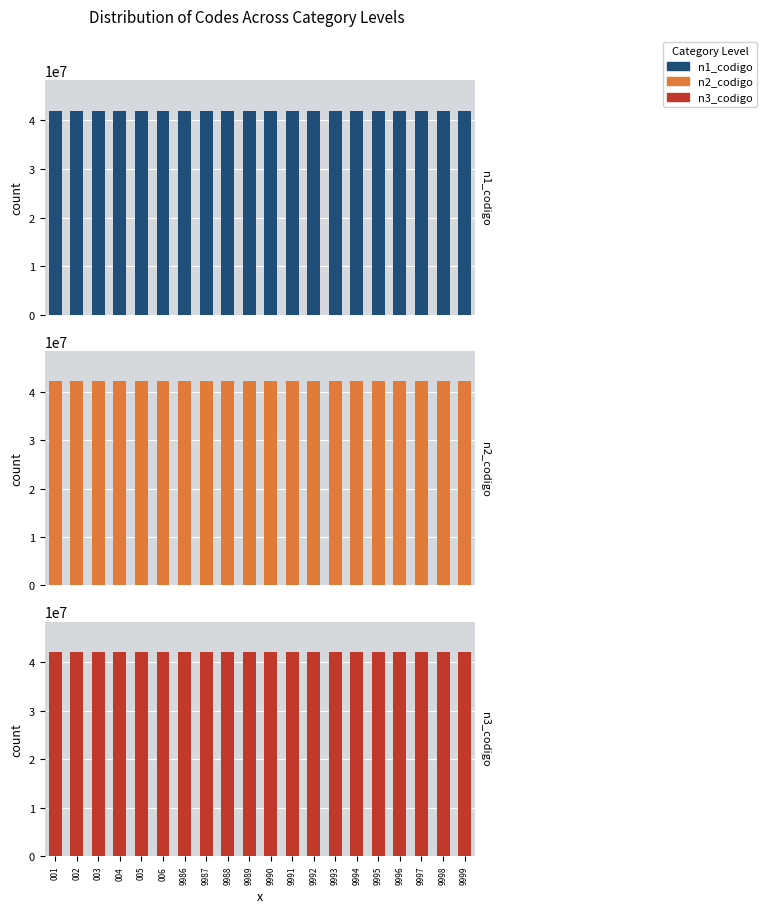

Reading left to right, extract all data points from this chart.

n1_codigo: 42000000	42000000	42000000	42000000	42000000	42000000	42000000	42000000	42000000	42000000	42000000	42000000	42000000	42000000	42000000	42000000	42000000	42000000	42000000	42000000
n2_codigo: 42120000	42120000	42120000	42120000	42120000	42120000	42120000	42120000	42120000	42120000	42120000	42120000	42120000	42120000	42120000	42120000	42120000	42120000	42120000	42120000
n3_codigo: 42121600	42121600	42121600	42121600	42121600	42121600	42121600	42121600	42121600	42121600	42121600	42121600	42121600	42121600	42121600	42121600	42121600	42121600	42121600	42121600